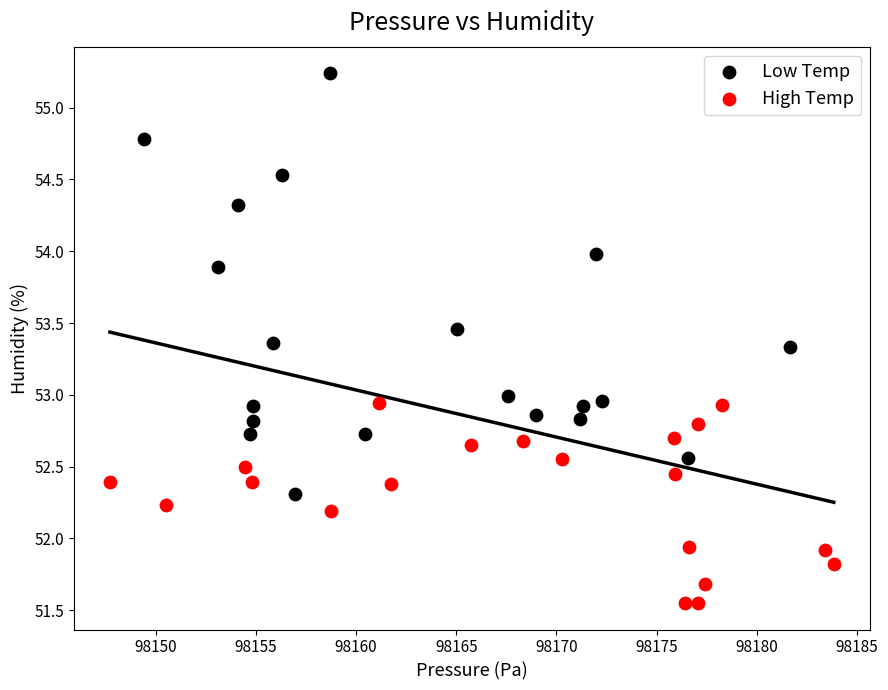

Which series reaches the minimum Y coordinate?

High Temp